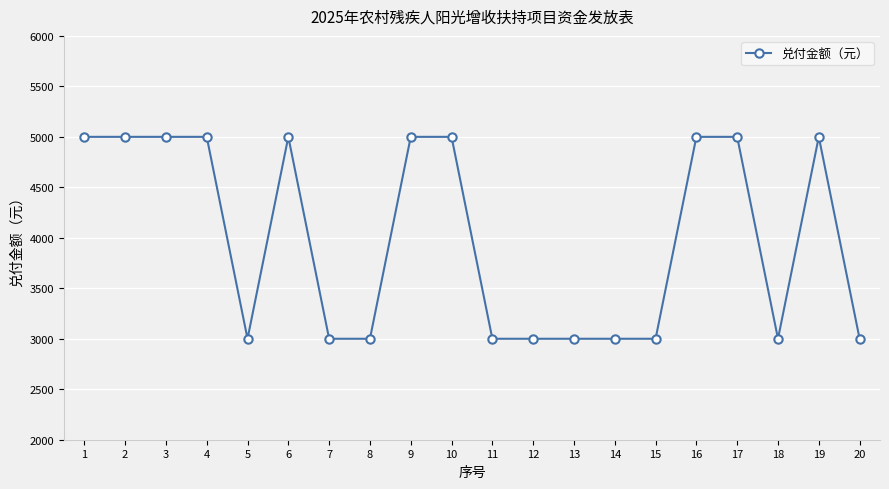

What is the smallest value displayed?

3000